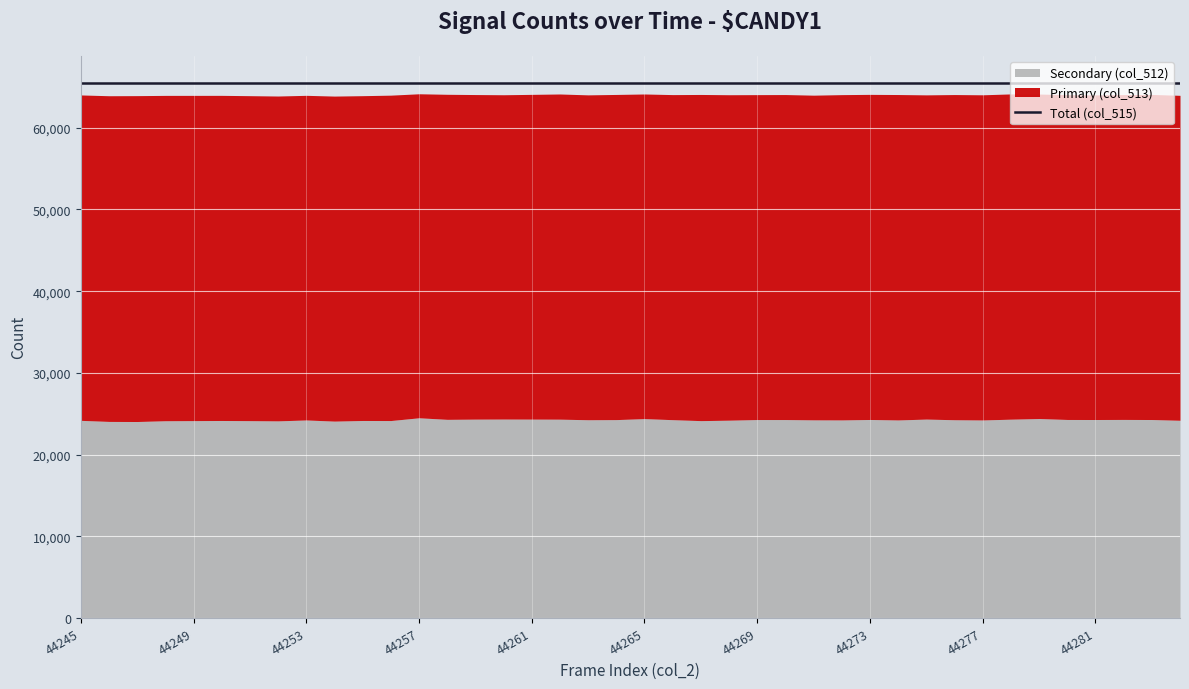

What is the maximum value for Total (col_515)?

65535